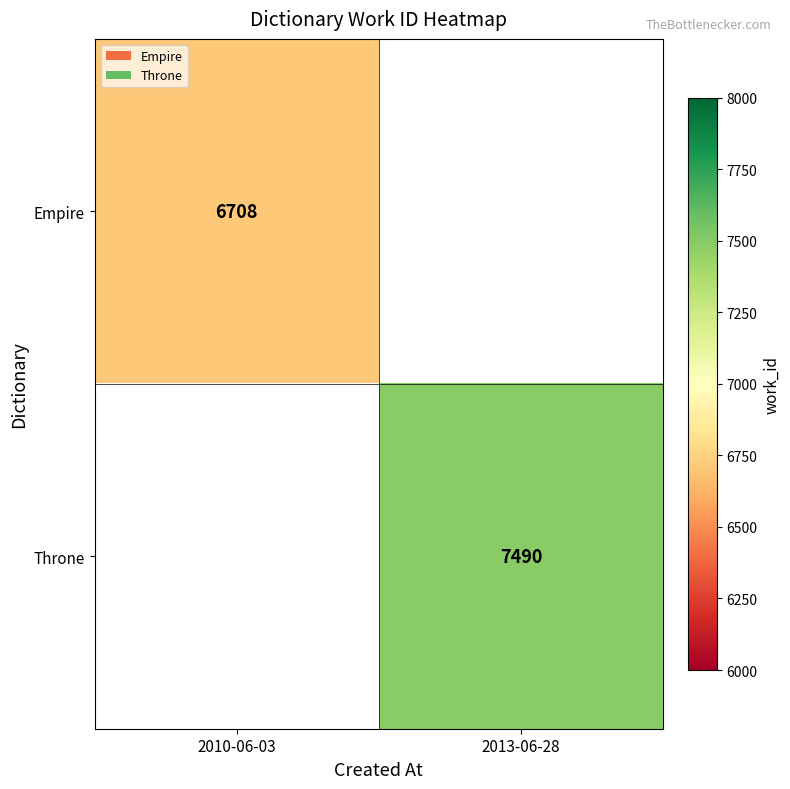

What is the smallest value displayed?

6708.0